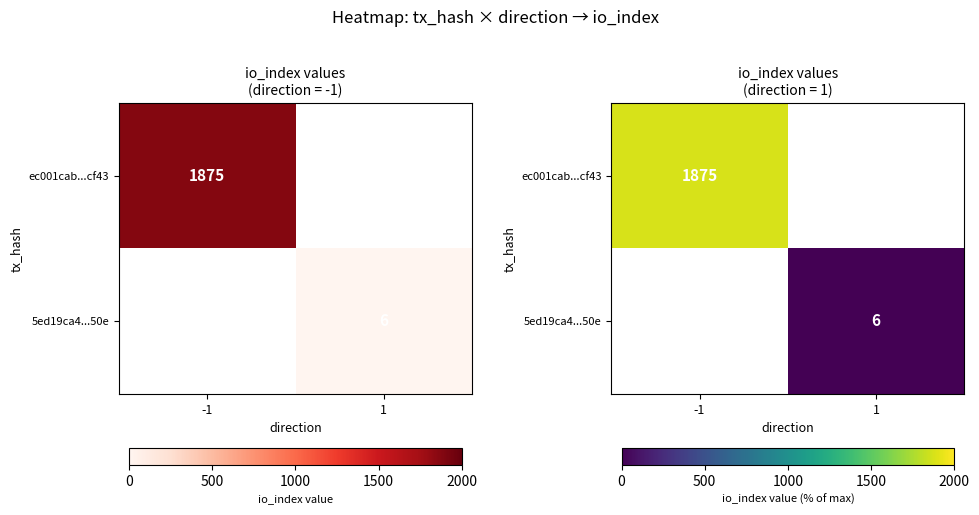

What is the total value across all series at 1?

6